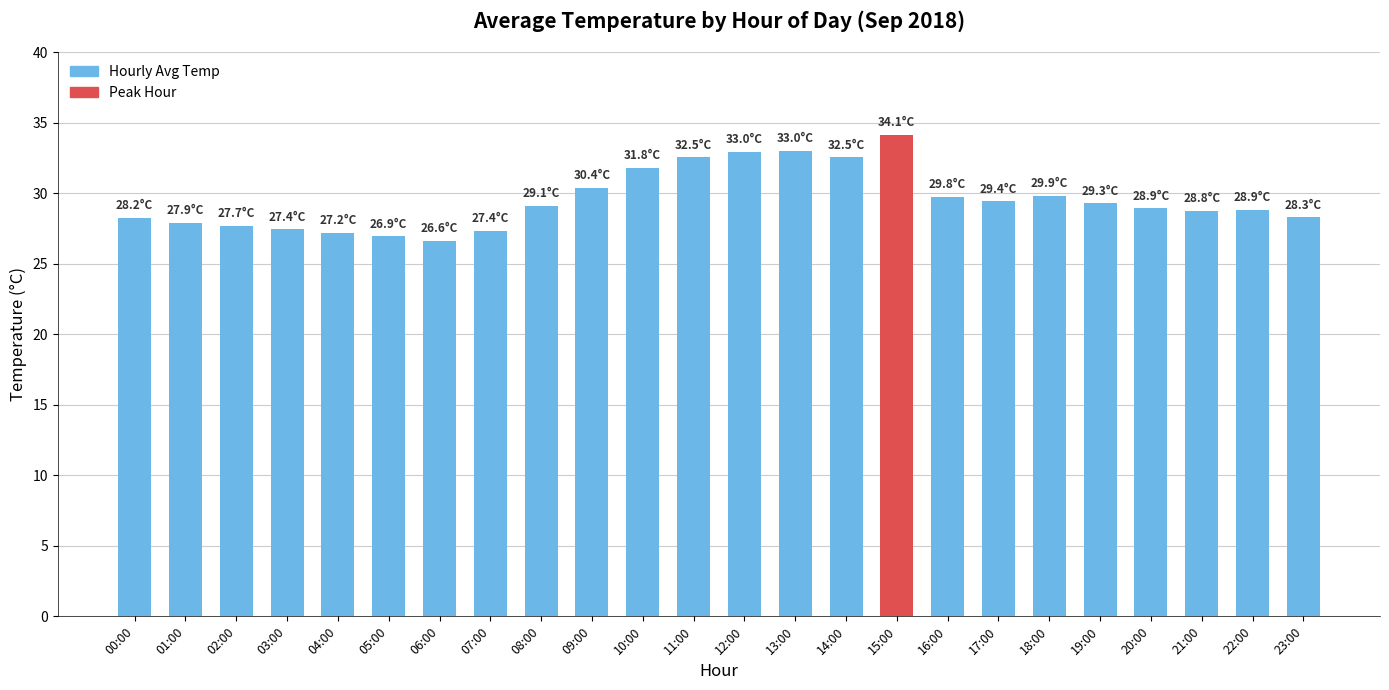

True or false: the data shows 33.0 at 13:00.

True